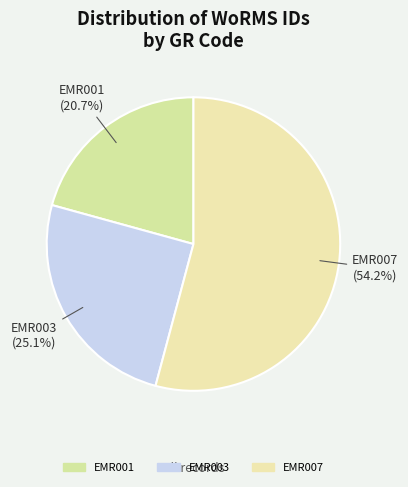

Is it true that EMR007 is 68% of the pie?

False